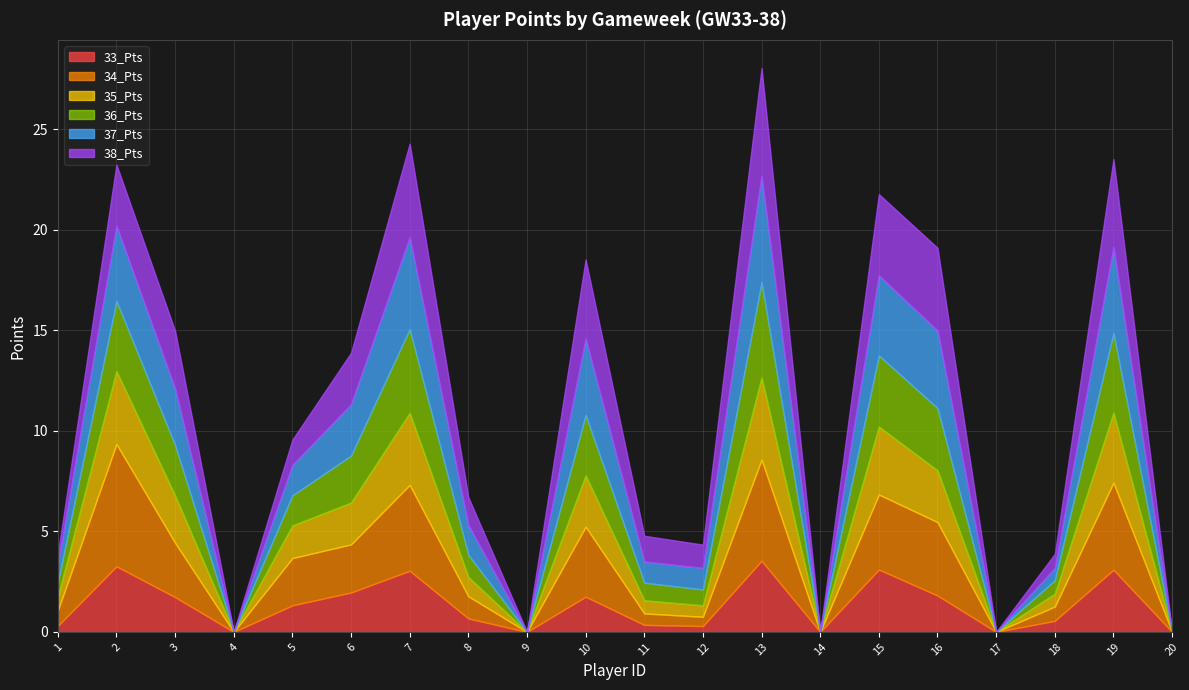

How many interior local peaks does the 36_Pts series have?

6